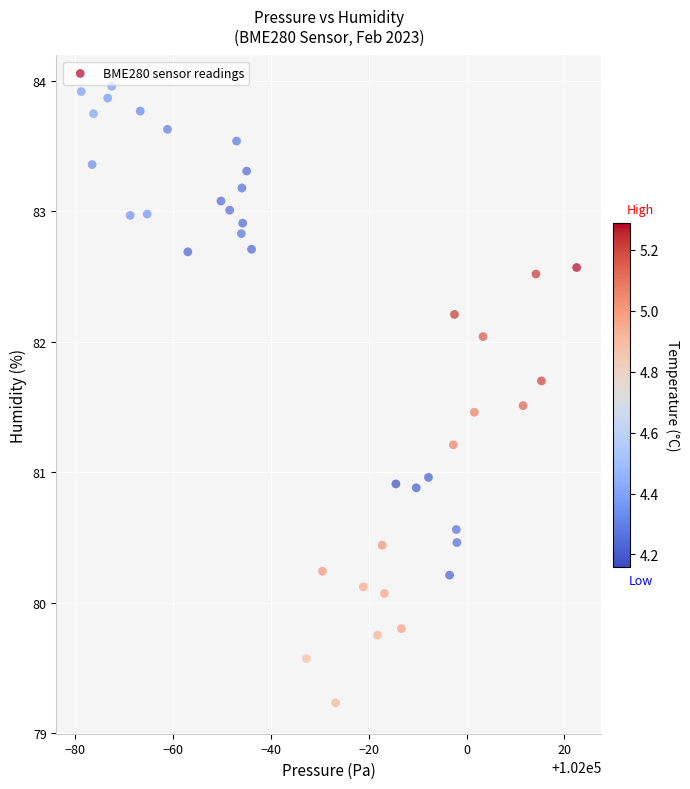

What is the range of X values (max minus min)?

101.2